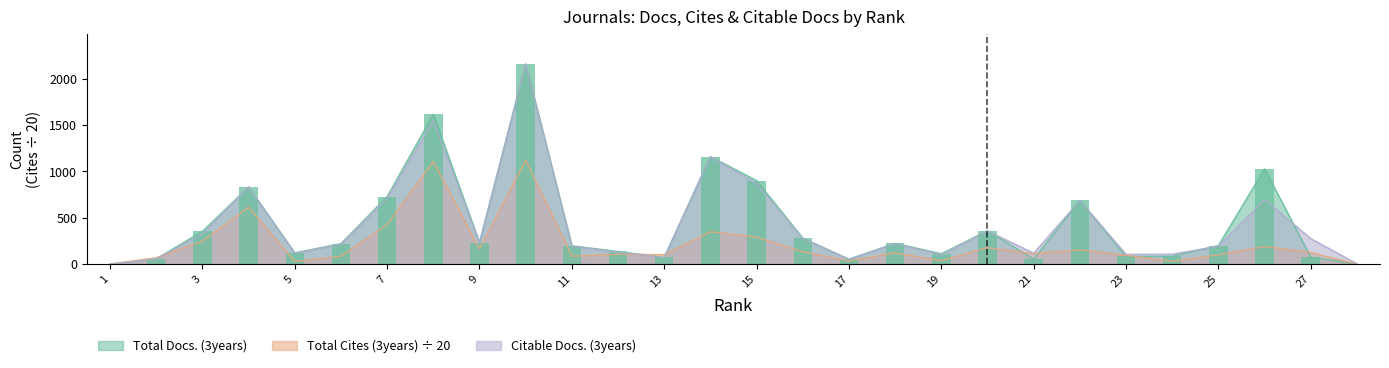

How many values in Total Docs. (3years) are above zero?

26